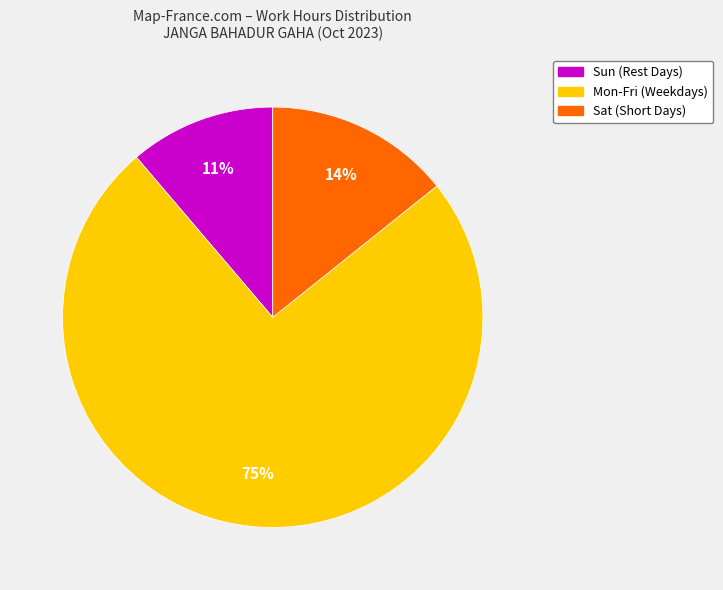

To the nearest percent, what is the average slice percentage?

33%